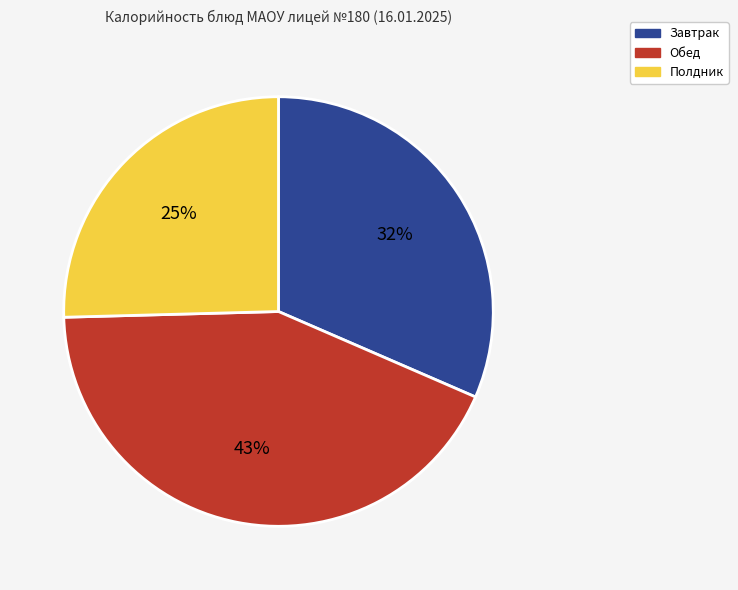

Approximately how many times larger is the value at Обед compared to Полдник?

1.7